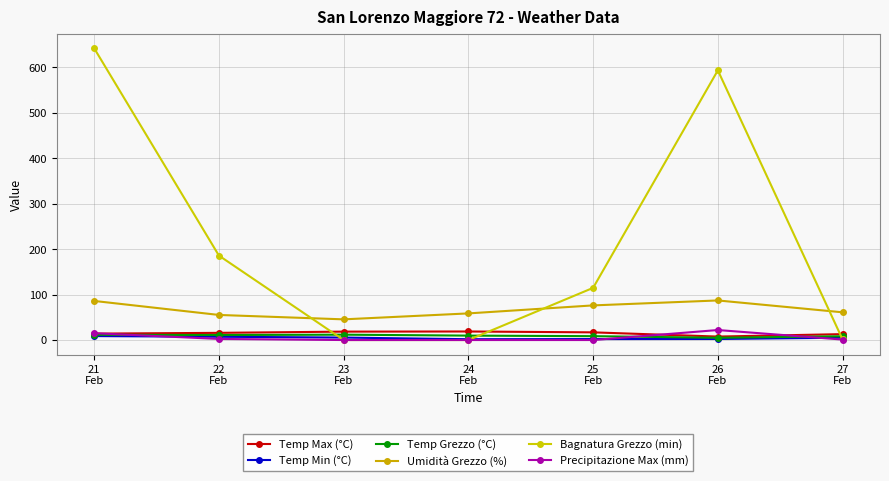

What are all the series names shown in the legend?

Temp Max (°C), Temp Min (°C), Temp Grezzo (°C), Umidità Grezzo (%), Bagnatura Grezzo (min), Precipitazione Max (mm)